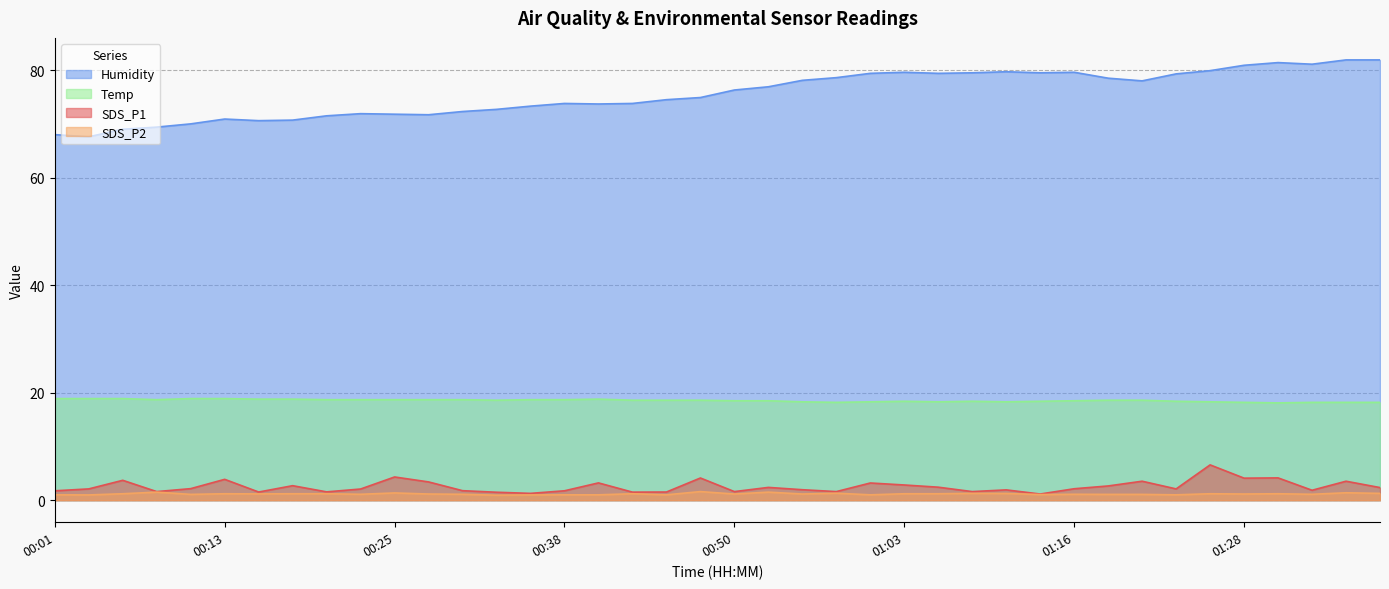

Which series has the largest total across all categories?

Humidity